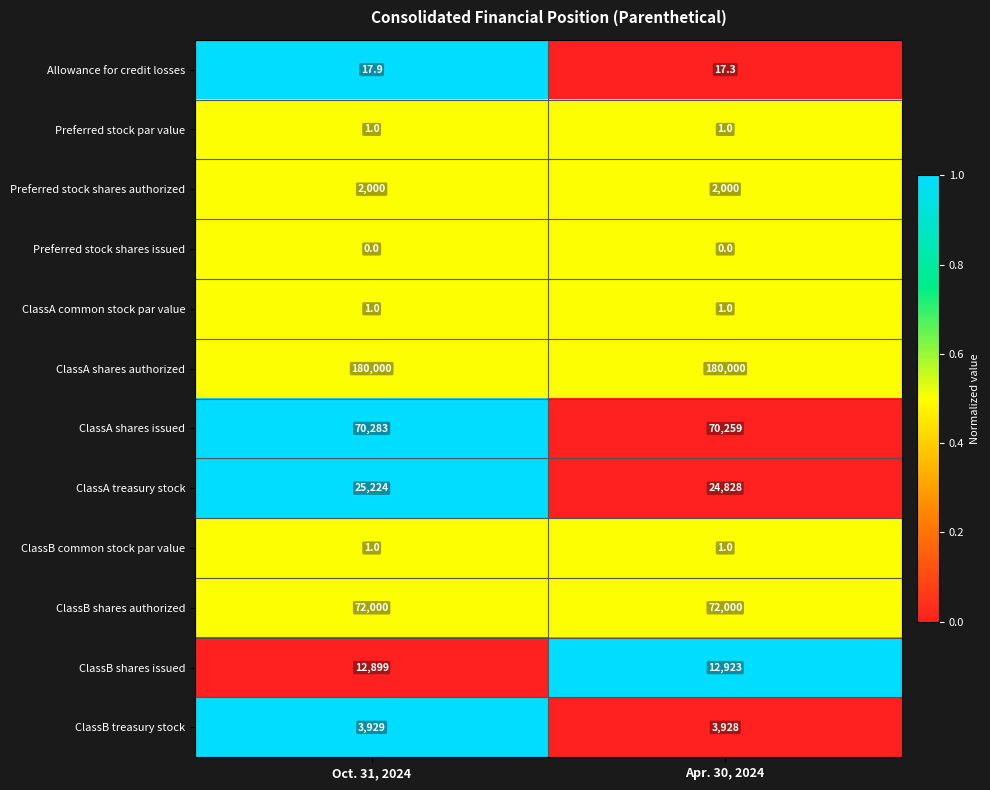

What is the maximum value shown in the chart?

180000.0